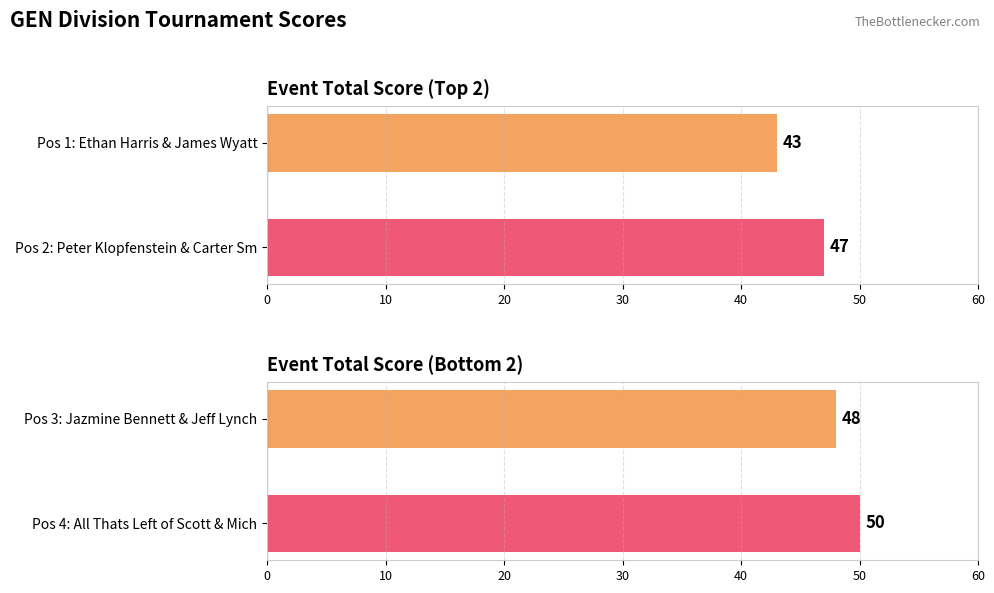

Approximately how many times larger is the value at Pos 3: Jazmine Bennett & Jeff Lynch compared to Pos 4: All Thats Left of Scott & Mich?

1.0